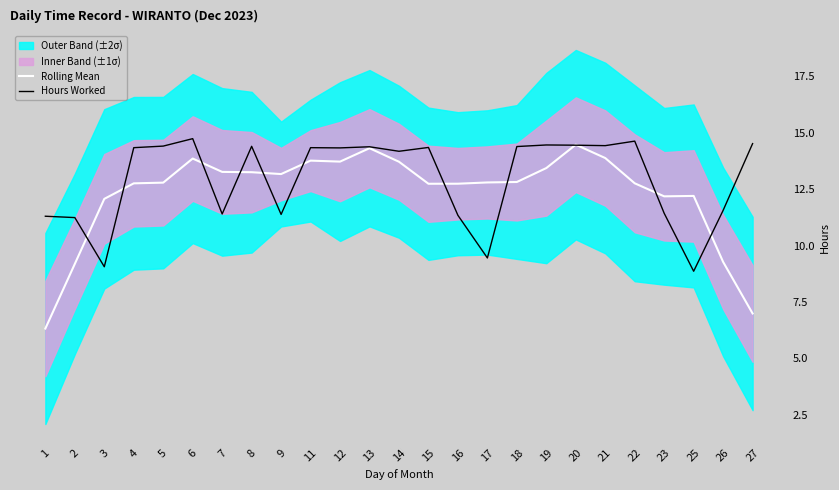

Which series has the largest range (max minus min)?

Rolling Mean